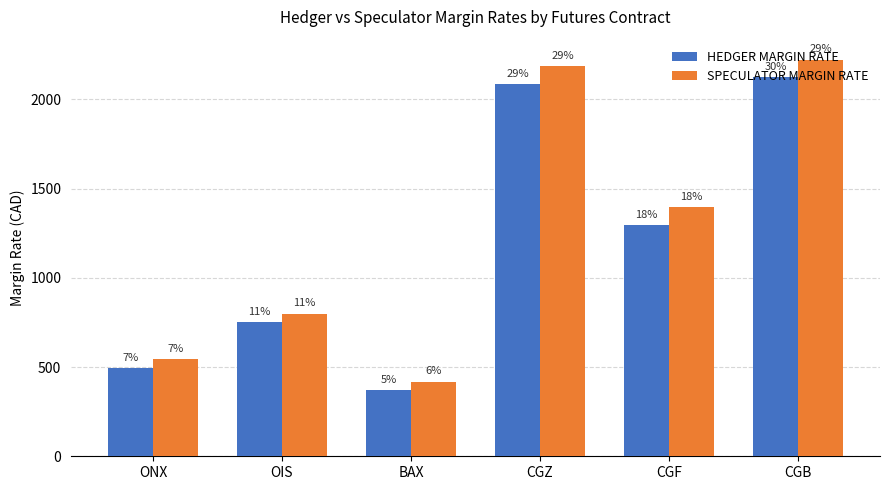

Is it true that SPECULATOR MARGIN RATE equals 759 at CGF?

False